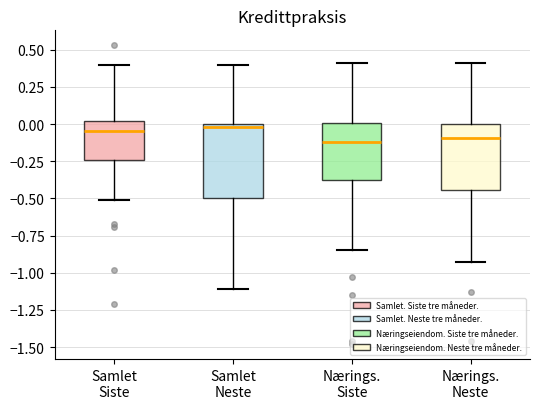

Reading left to right, read every box against the y-axis: the position of its median line, the range the box covers, and the ends of its whiskers. The values are not printed on the chart, so give them approximately, as read against the axis.

Samlet Siste: median -0.05, box -0.25 to 0.00, whiskers -0.50 to 0.40
Samlet Neste: median 0.00 (just below the box's upper edge), box -0.50 to 0.00, whiskers -1.10 to 0.40
Nærings. Siste: median -0.10, box -0.35 to 0.00, whiskers -0.85 to 0.40
Nærings. Neste: median -0.10, box -0.45 to 0.00, whiskers -0.95 to 0.40